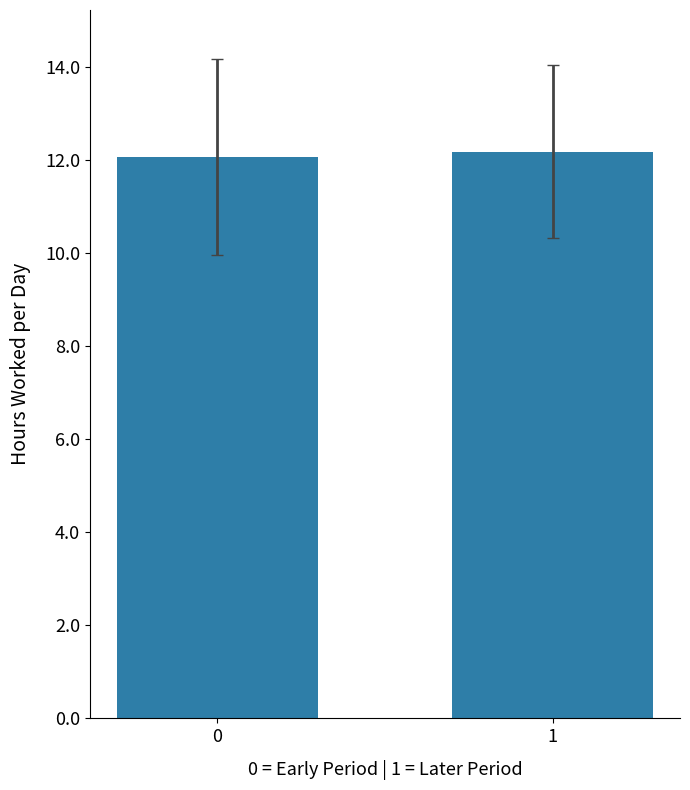

Approximately how many times larger is the value at 0 compared to 1?

1.0